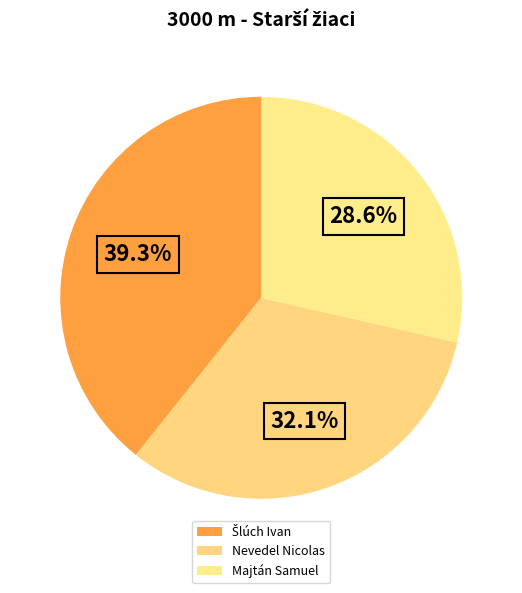

True or false: Nevedel Nicolas accounts for 32% of the total.

True